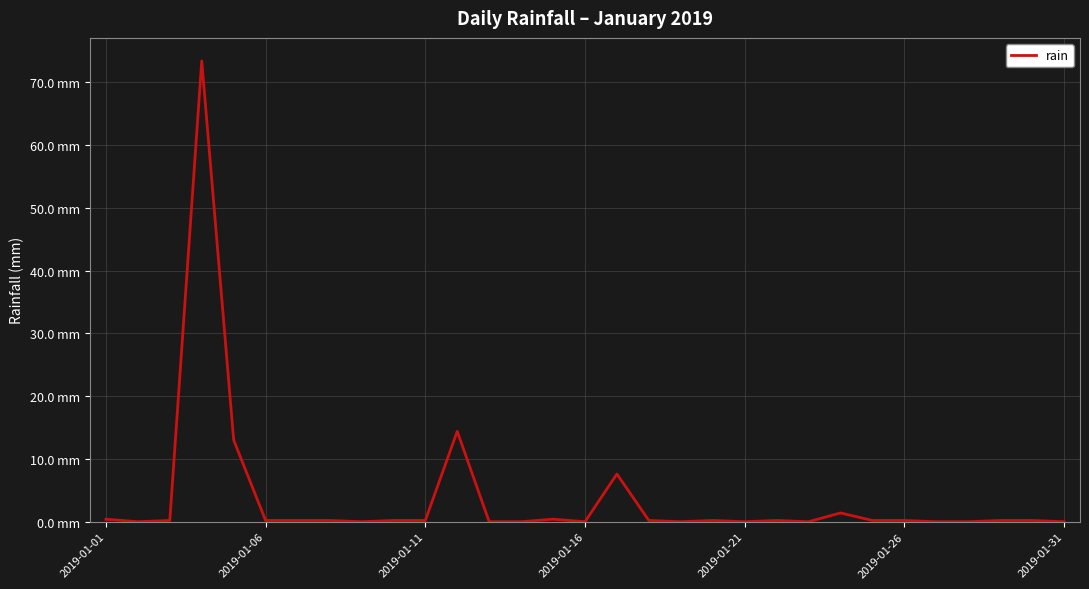

Does the chart have visible grid lines?

Yes